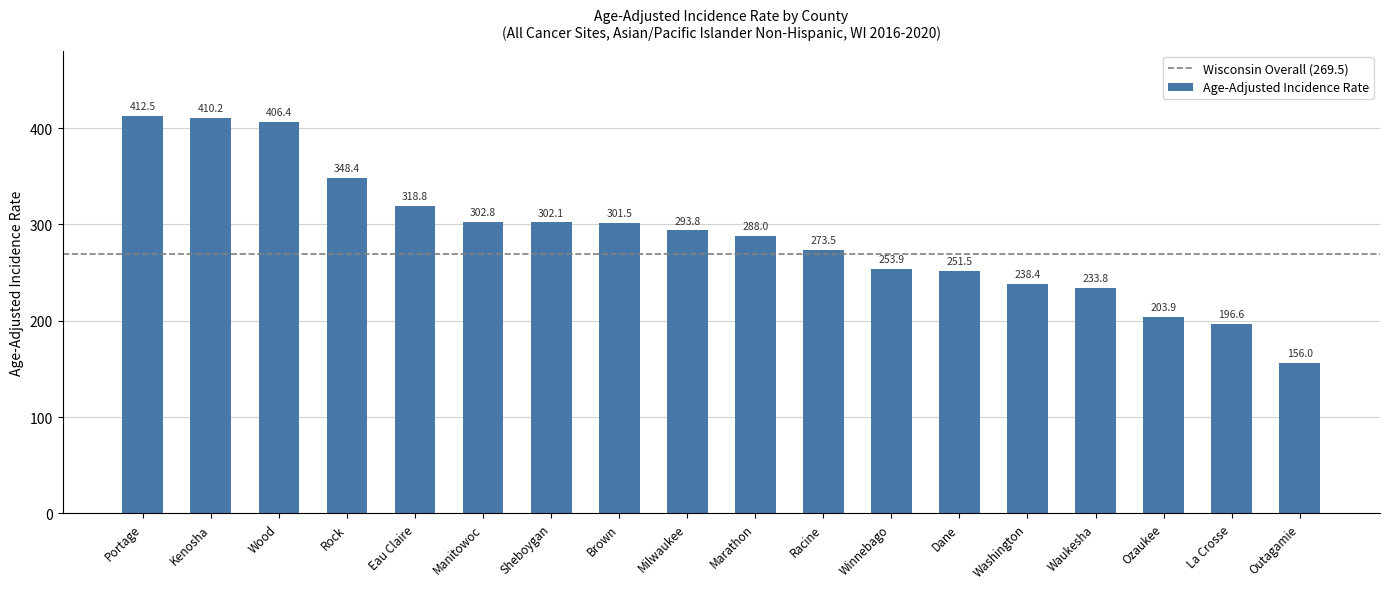

How many data points are above 293?

9